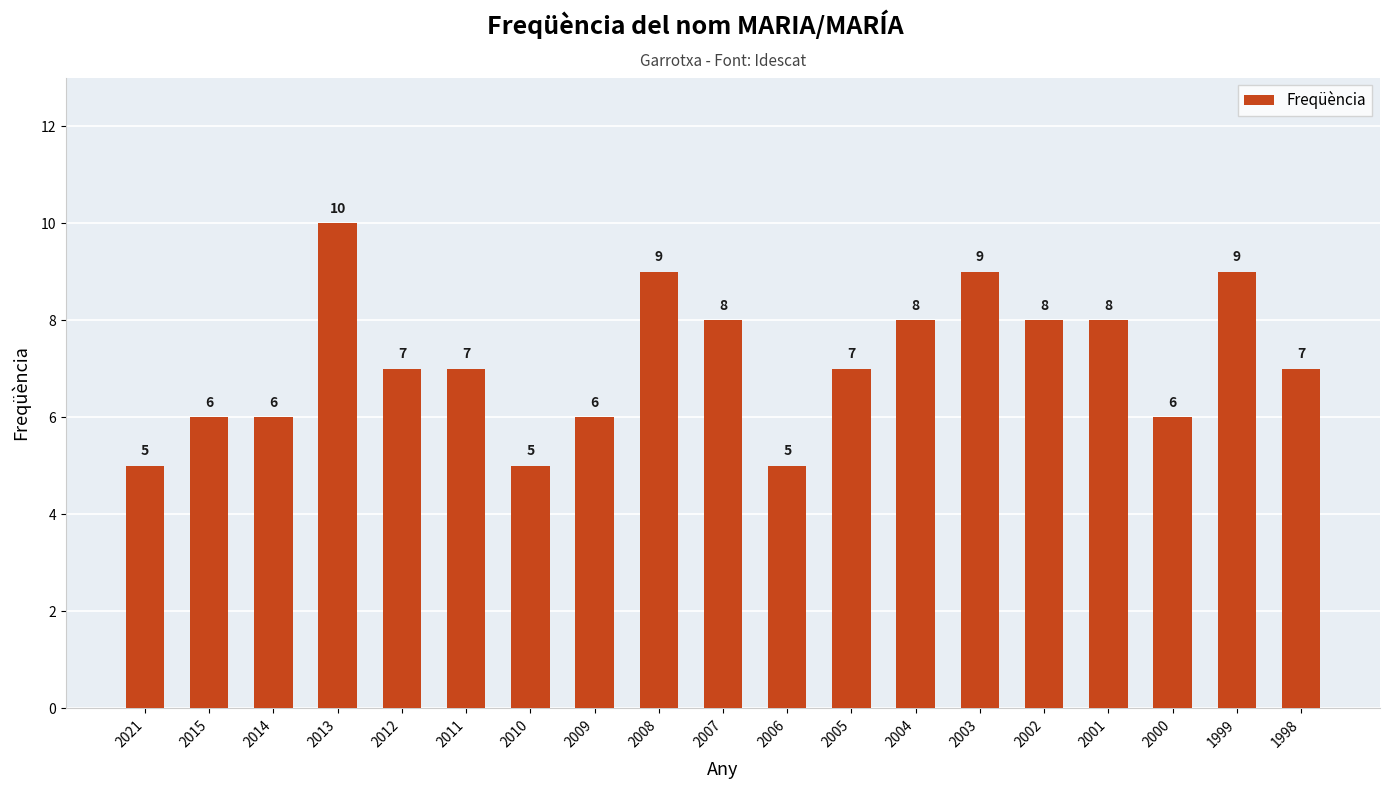

How many data points are less than 7?

7